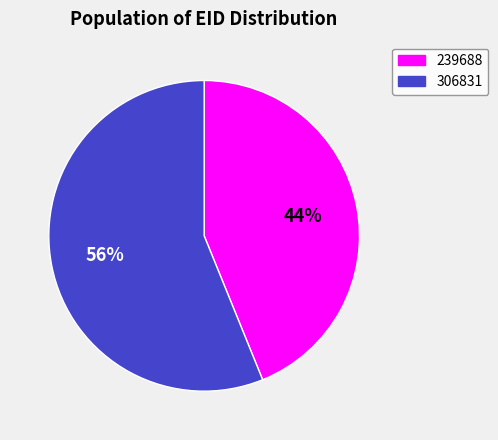

How many slices are in this pie chart?

2